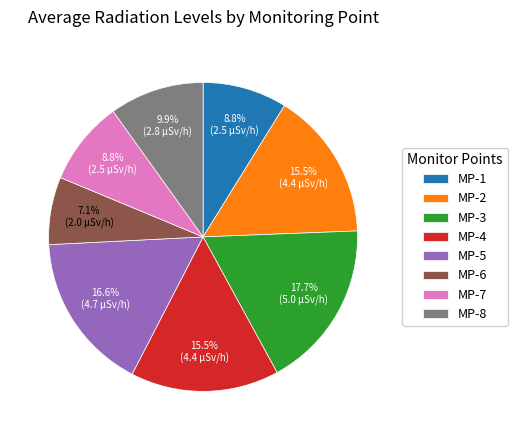

To the nearest percent, what percentage of the pie is MP-3?

18%